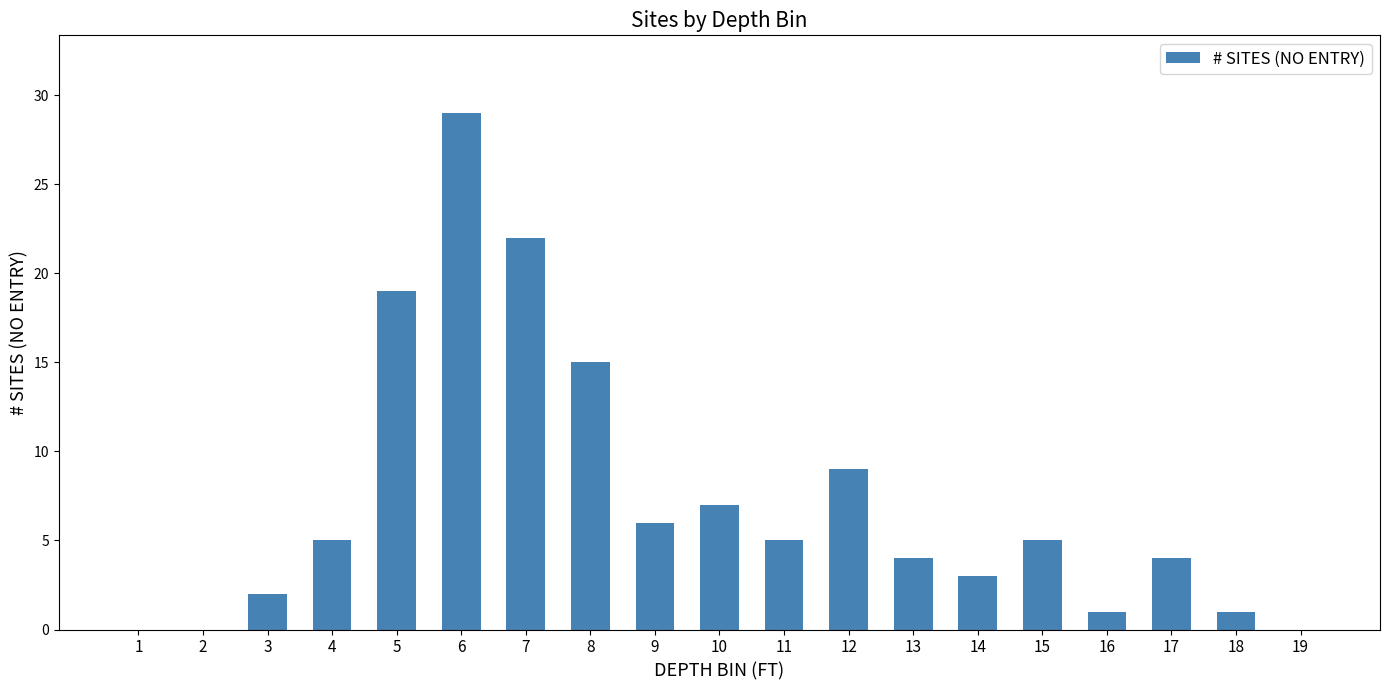

What is the greatest value displayed?

29